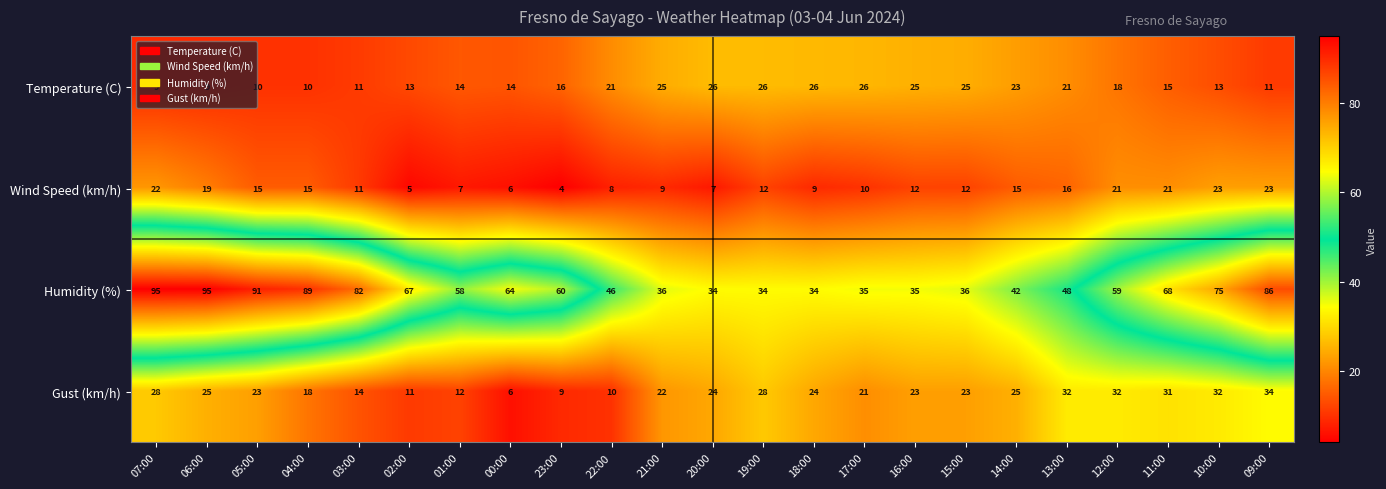

What is the sum of the Gust (km/h) values at 02:00 and 04:00?

29